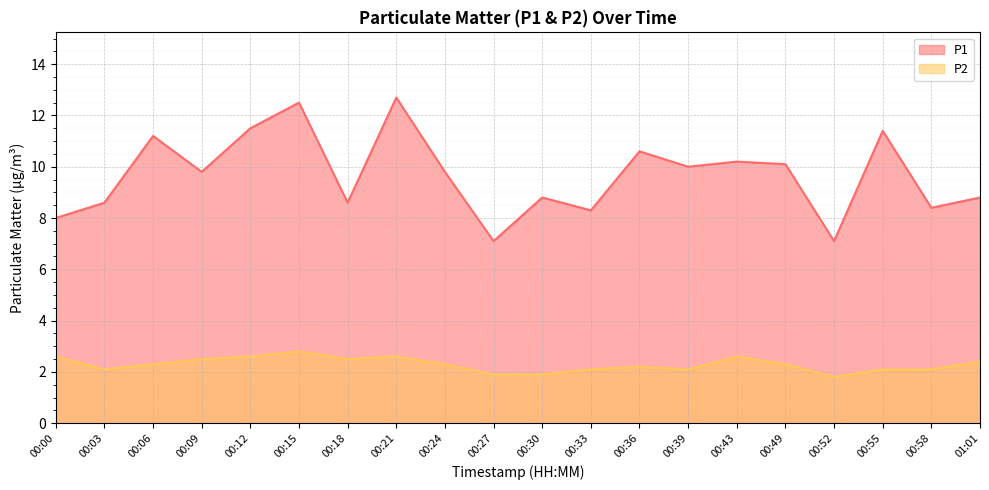

Reading left to right, transcribe all the data shown in this chart.

P1: 00:00=8.0	00:03=8.6	00:06=11.2	00:09=9.8	00:12=11.5	00:15=12.5	00:18=8.6	00:21=12.7	00:24=9.8	00:27=7.1	00:30=8.8	00:33=8.3	00:36=10.6	00:39=10.0	00:43=10.2	00:49=10.1	00:52=7.1	00:55=11.4	00:58=8.4	01:01=8.8
P2: 00:00=2.6	00:03=2.1	00:06=2.3	00:09=2.5	00:12=2.6	00:15=2.8	00:18=2.5	00:21=2.6	00:24=2.3	00:27=1.9	00:30=1.9	00:33=2.1	00:36=2.2	00:39=2.1	00:43=2.6	00:49=2.3	00:52=1.8	00:55=2.1	00:58=2.1	01:01=2.4